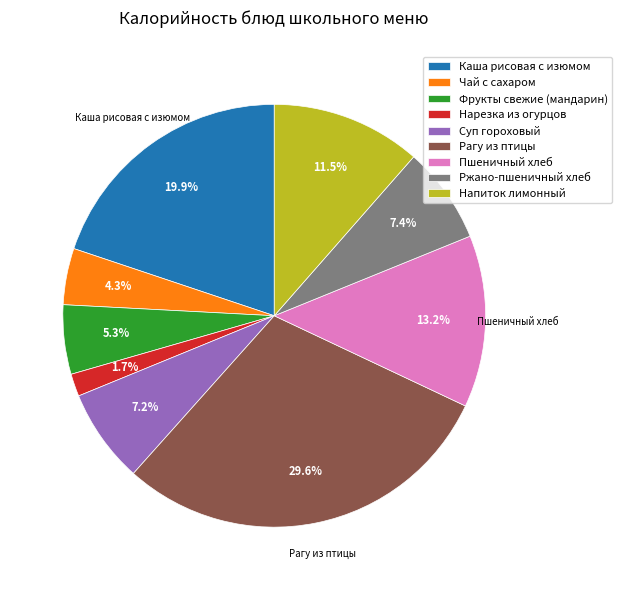

Which has a higher value, Нарезка из огурцов or Рагу из птицы?

Рагу из птицы